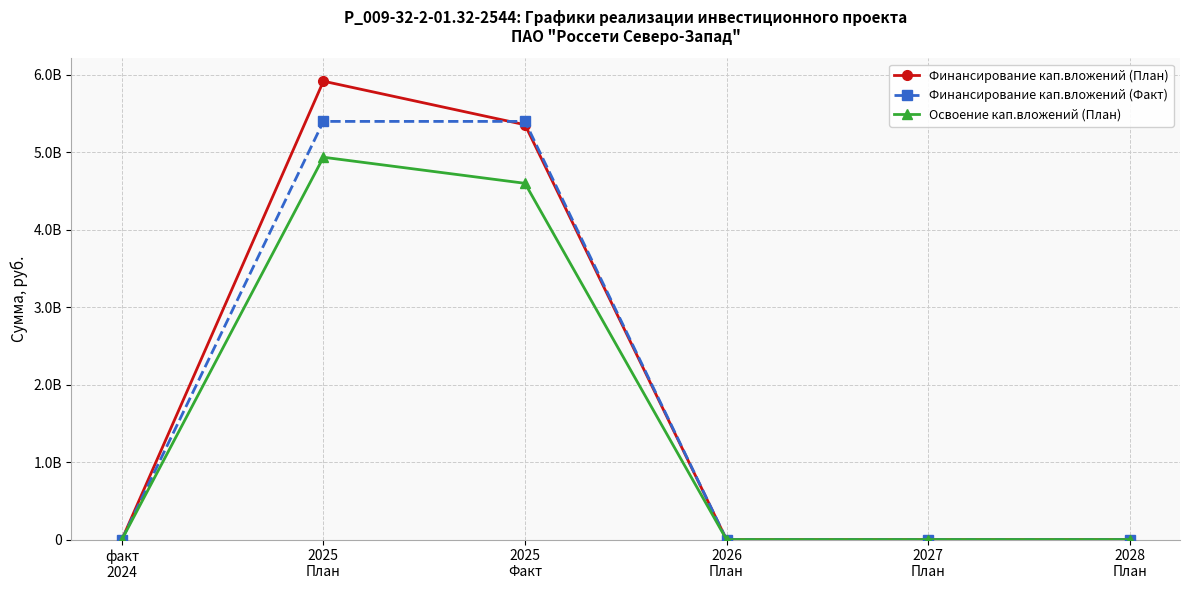

Rank the series by their average value, from highest to lowest.

Финансирование кап.вложений (План), Финансирование кап.вложений (Факт), Освоение кап.вложений (План)